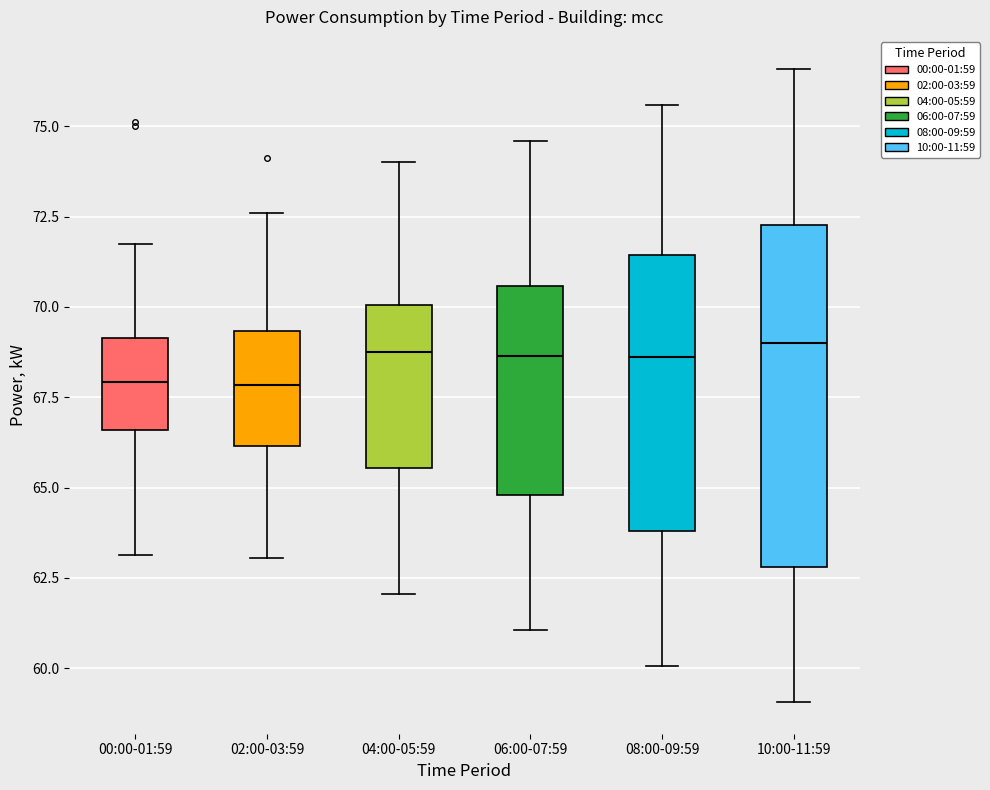

Reading left to right, read every box against the y-axis: the position of its median line, the range the box covers, and the ends of its whiskers. The values are not printed on the chart, so give them approximately, as read against the axis.

00:00-01:59: median 68.0, box 66.5 to 69.0, whiskers 63.0 to 71.5
02:00-03:59: median 68.0, box 66.0 to 69.5, whiskers 63.0 to 72.5
04:00-05:59: median 68.5, box 65.5 to 70.0, whiskers 62.0 to 74.0
06:00-07:59: median 68.5, box 65.0 to 70.5, whiskers 61.0 to 74.5
08:00-09:59: median 68.5, box 64.0 to 71.5, whiskers 60.0 to 75.5
10:00-11:59: median 69.0, box 63.0 to 72.5, whiskers 59.0 to 76.5